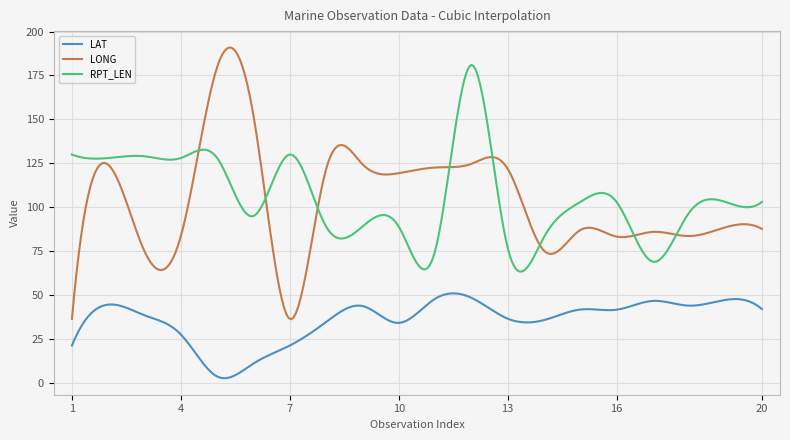

Which series has the largest range (max minus min)?

LONG